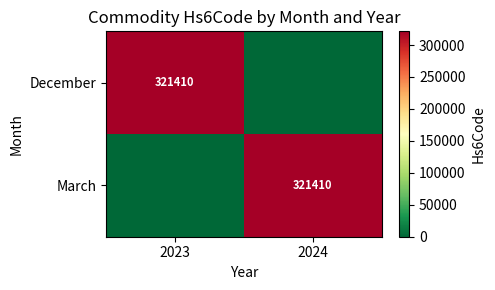

True or false: December has a value of 321410 at 2023.

True